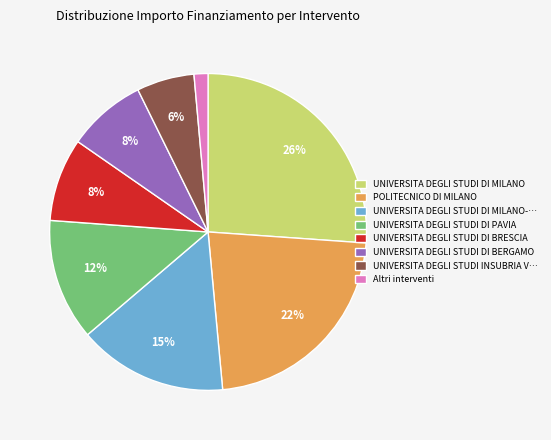

Between UNIVERSITA DEGLI STUDI INSUBRIA V… and POLITECNICO DI MILANO, which is larger?

POLITECNICO DI MILANO